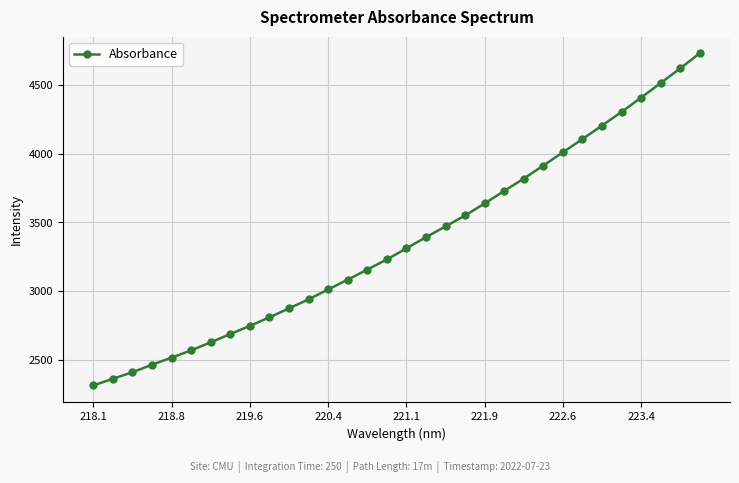

What is the smallest value displayed?

2314.1